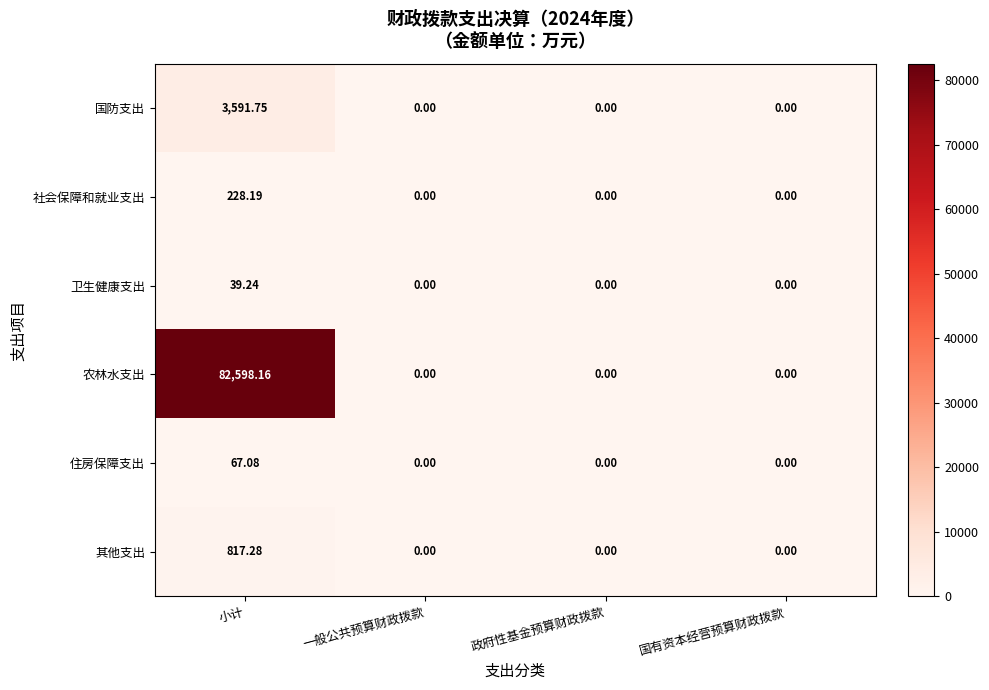

At which label does 其他支出 reach its peak?

小计